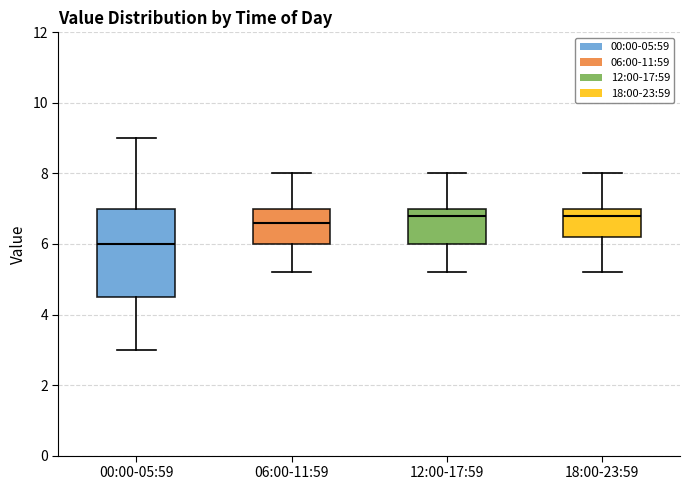

Where does the median line of the box for 00:00-05:59 sit on the y-axis? The values are not printed on the chart, so give them approximately, as read against the axis.

6.0